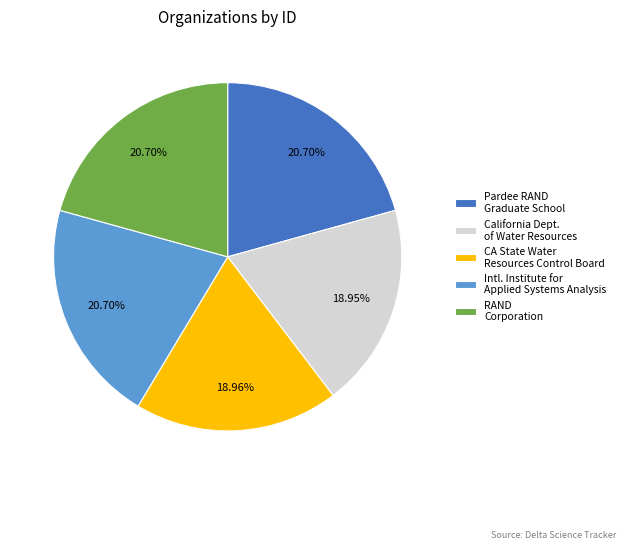

Count the number of slices in the pie.

5